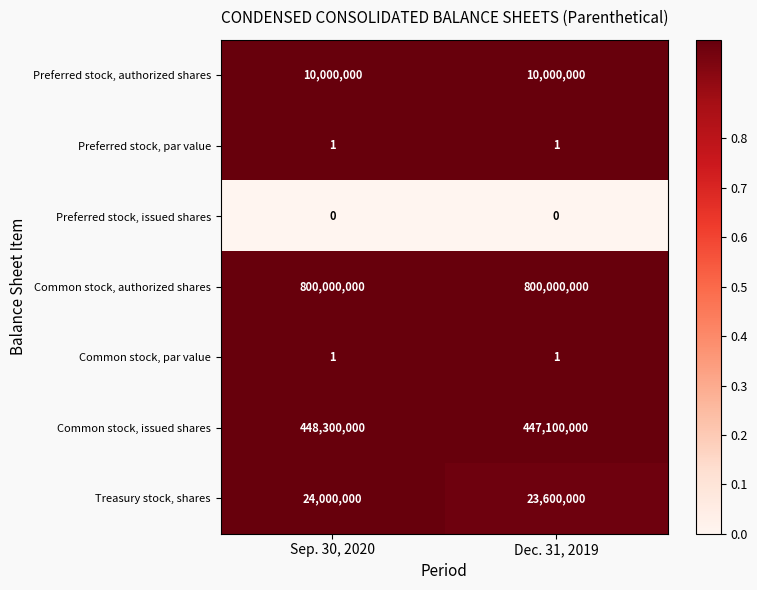

What is the sum of the Preferred stock, authorized shares values at Sep. 30, 2020 and Dec. 31, 2019?

20000000